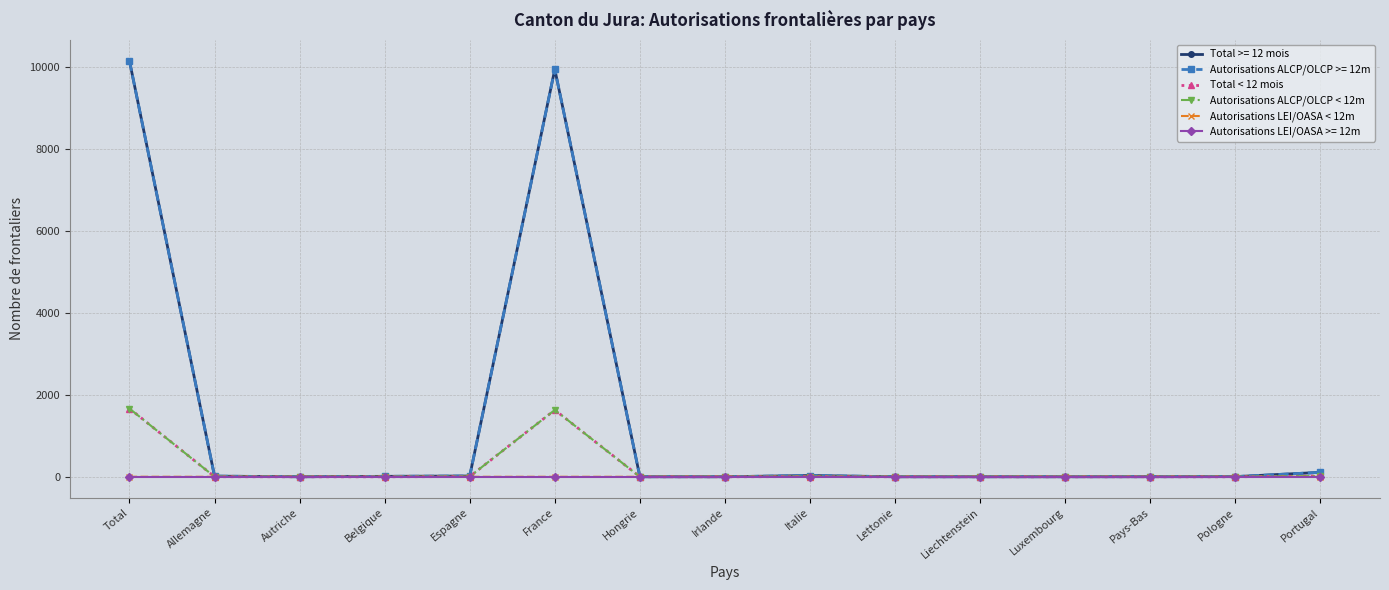

Is this an area chart (filled region under the line)?

No